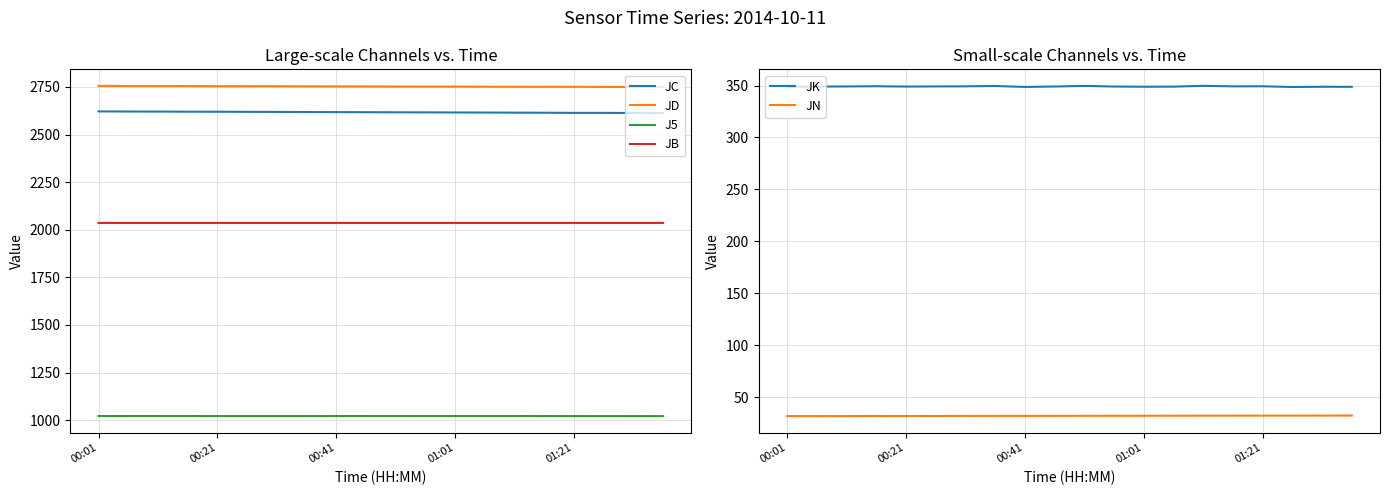

What is the maximum value for JD?

2755.9